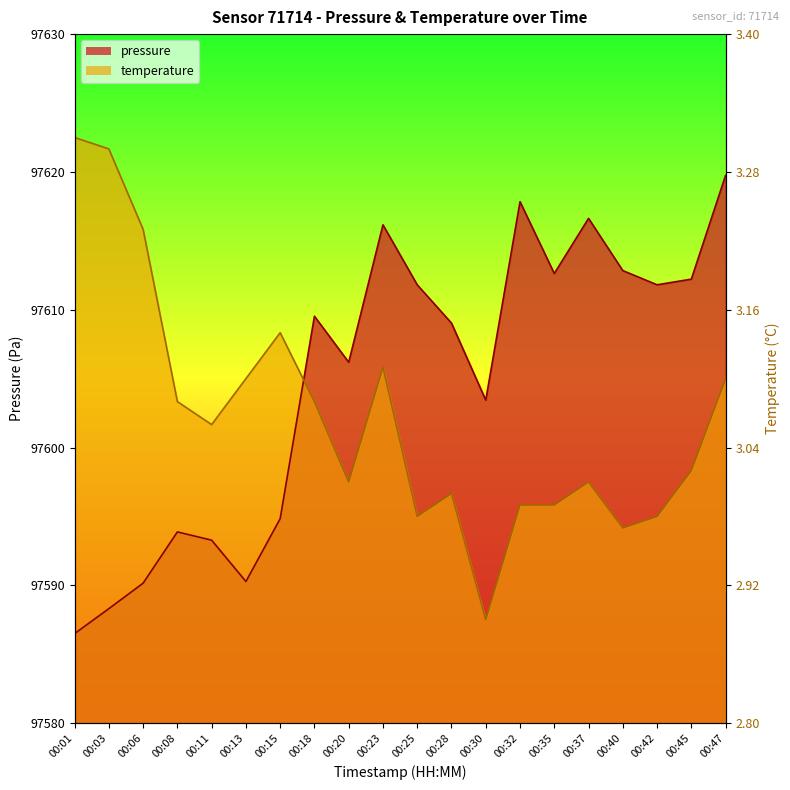

The value of pressure at 00:06 is 97590.2. True or false?

True